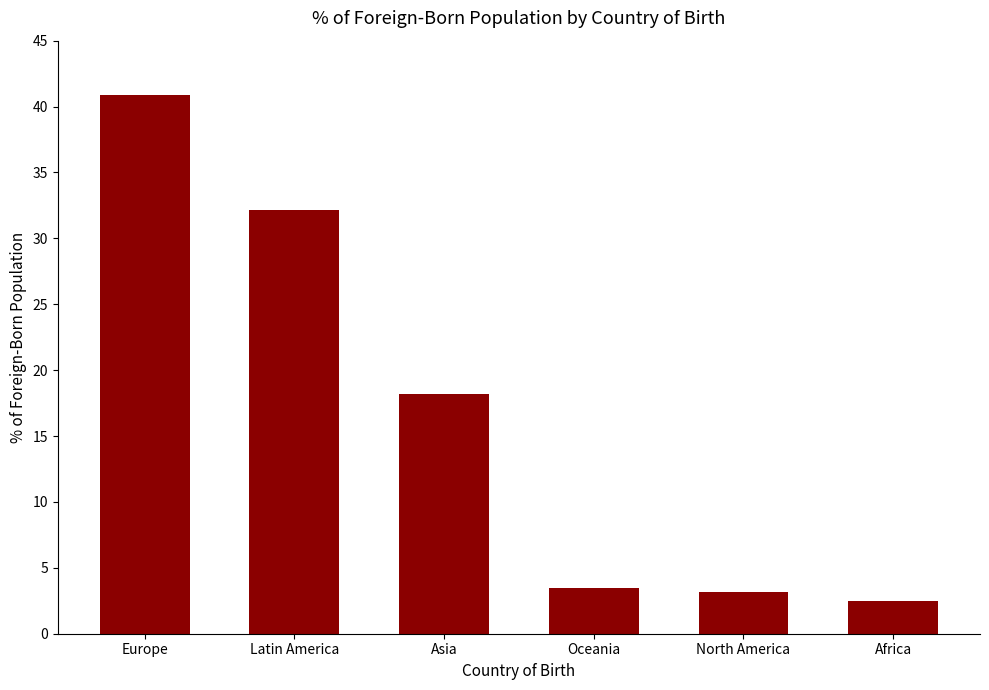

Reading right to left, list all the values displayed in this chart.

Africa=2.5	North America=3.2	Oceania=3.5	Asia=18.2	Latin America=32.2	Europe=40.9